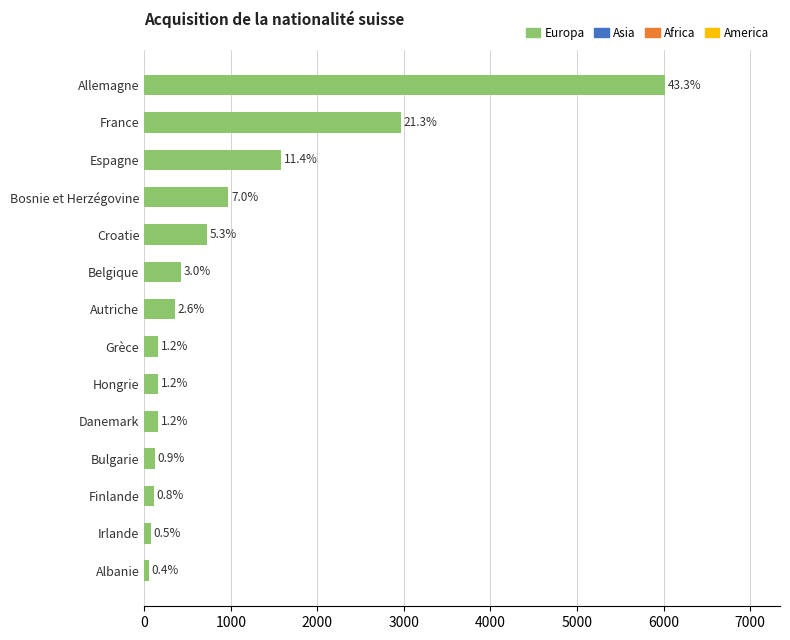

Are the bars horizontal?

Yes